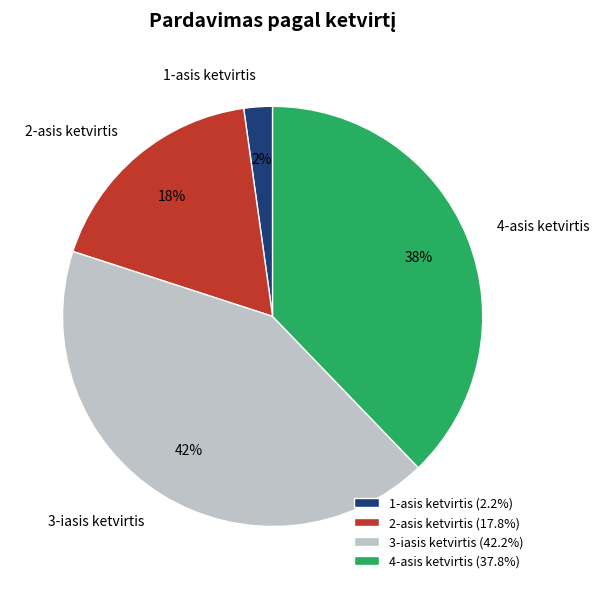

To the nearest percent, what is the average slice percentage?

25%